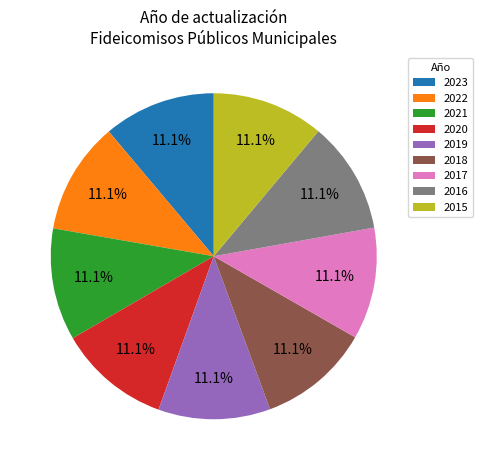

To the nearest percent, what is the combined percentage of 2021 and 2022?

22%